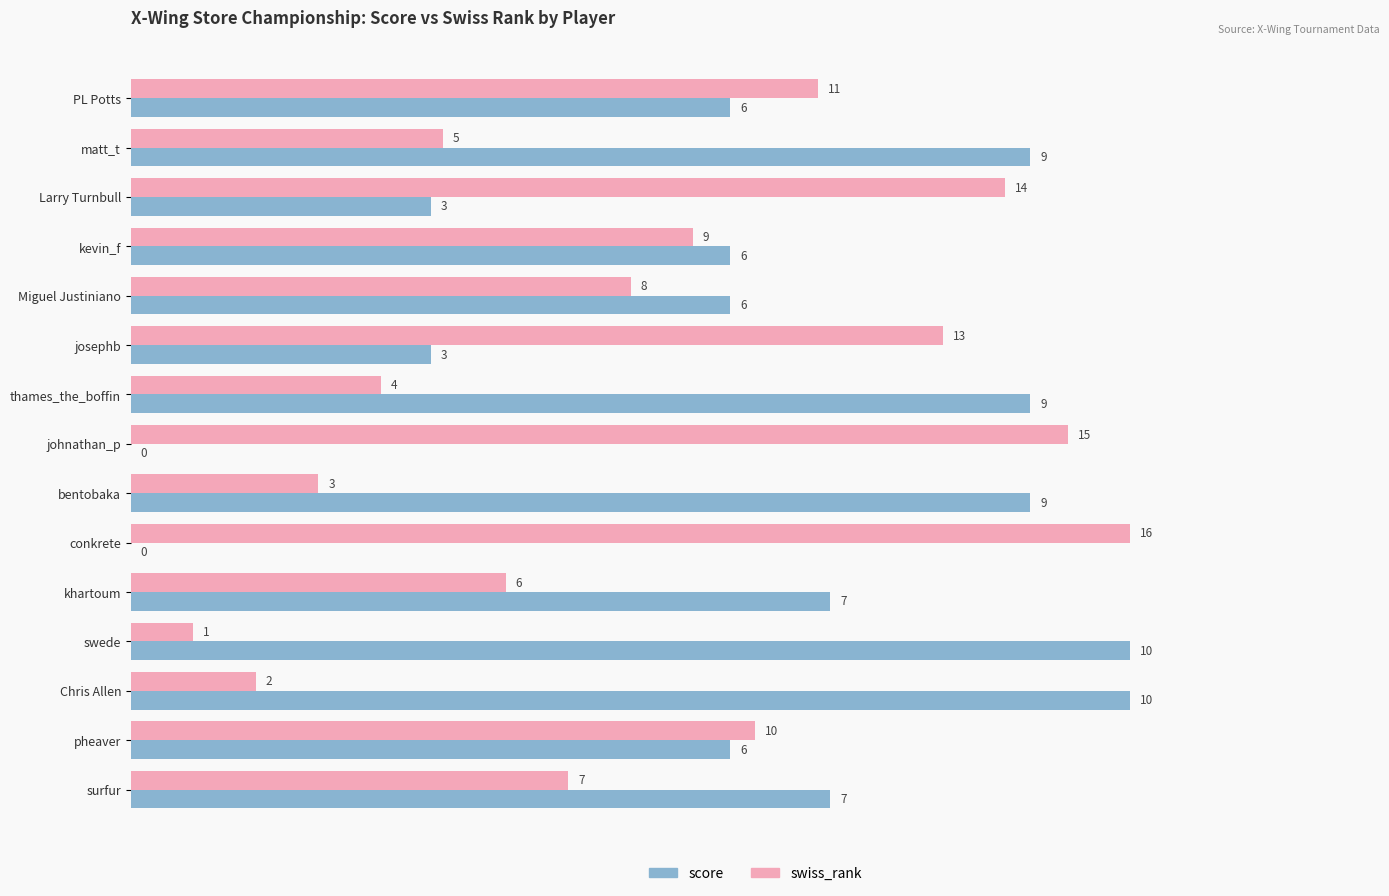

What is the label of the 5th bar from the right?

khartoum